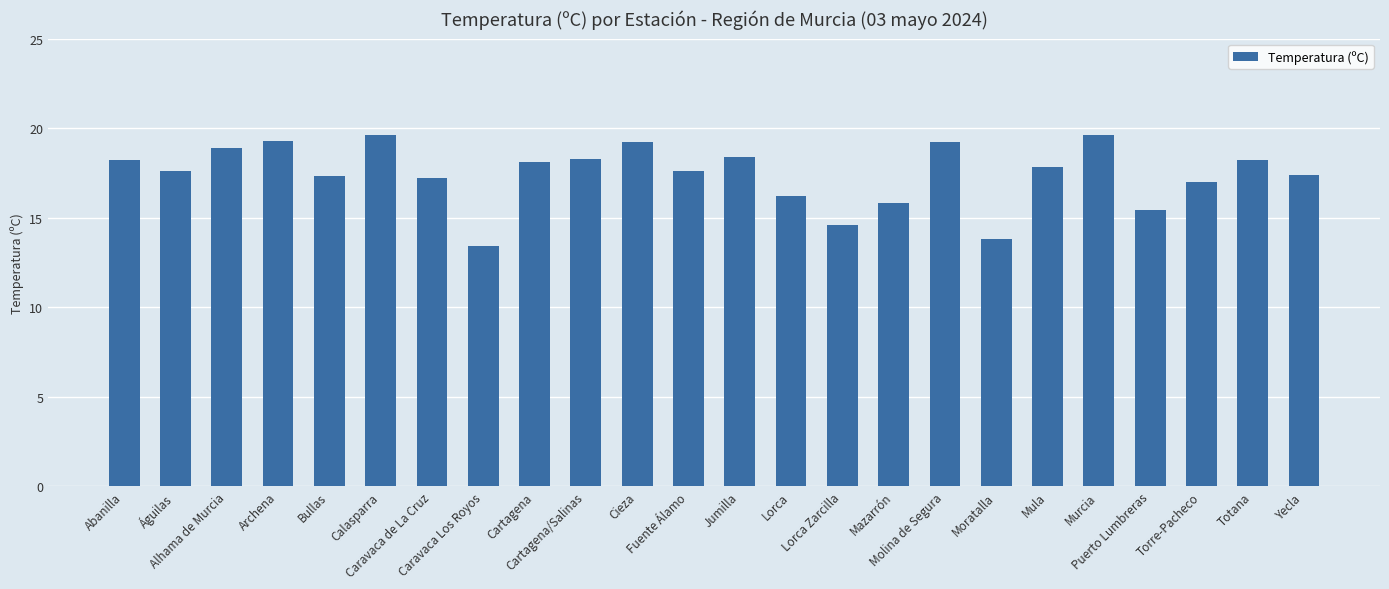

What is the sum of all values?

418.1